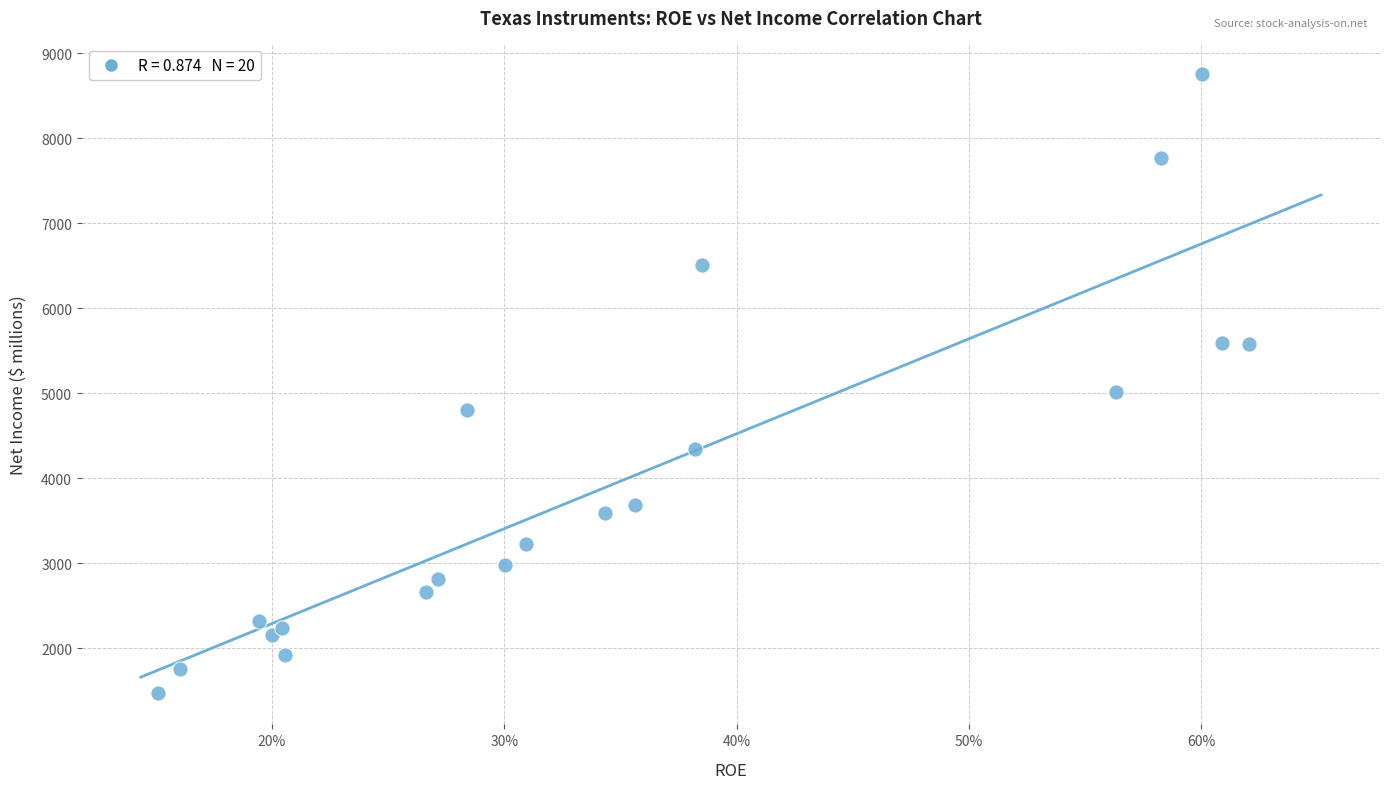

What Y value in the scatter plot is closest to 5109?

5017